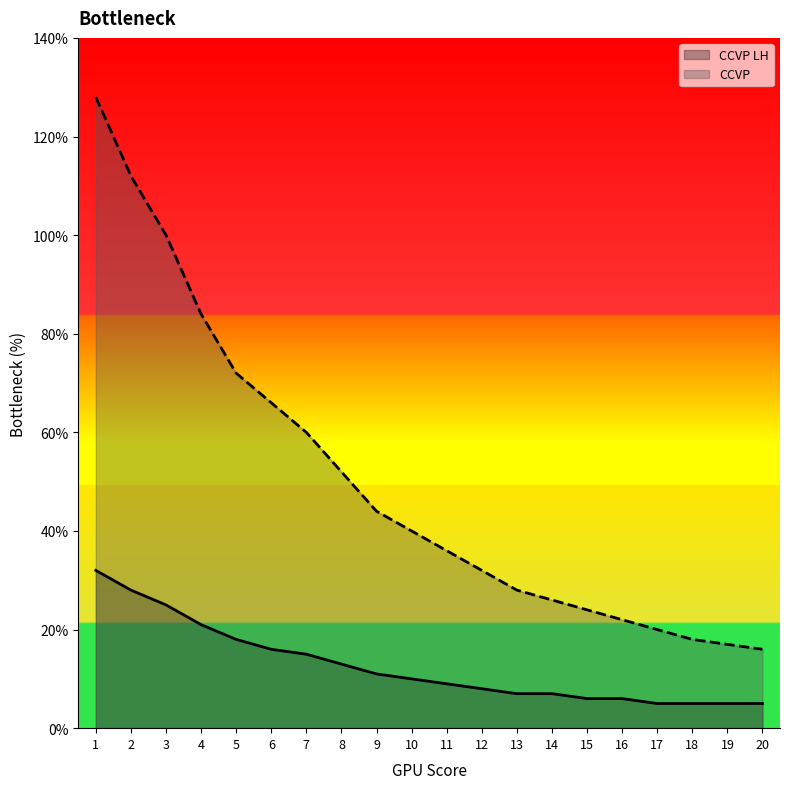

At which label does CCVP LH reach its peak?

1